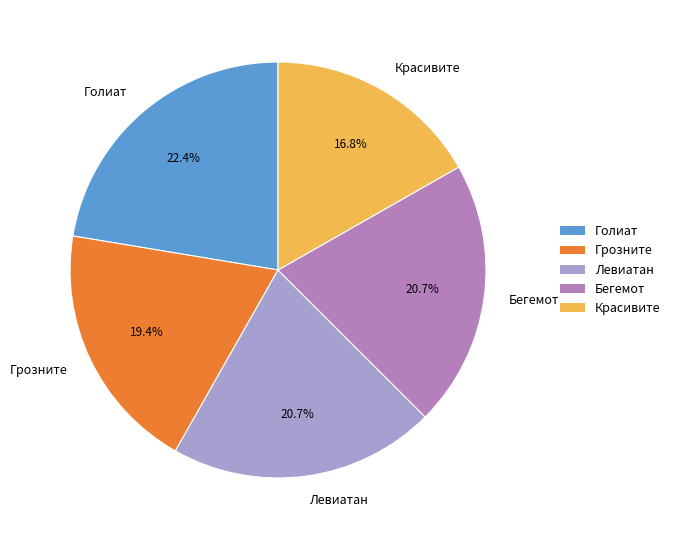

Count the number of slices in the pie.

5